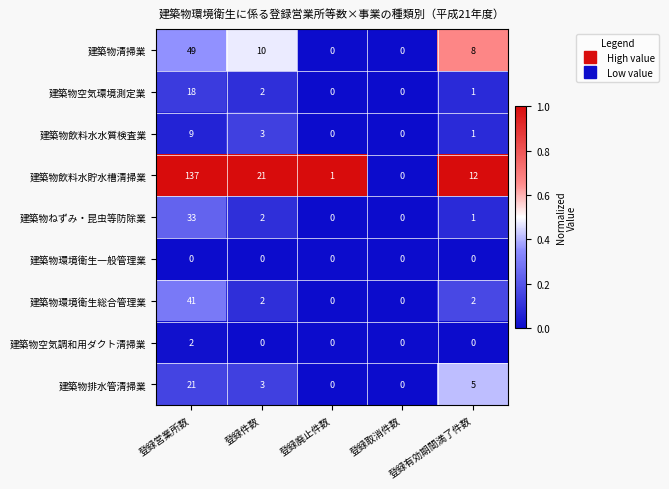

What is the maximum value for 建築物飲料水水質検査業?

9